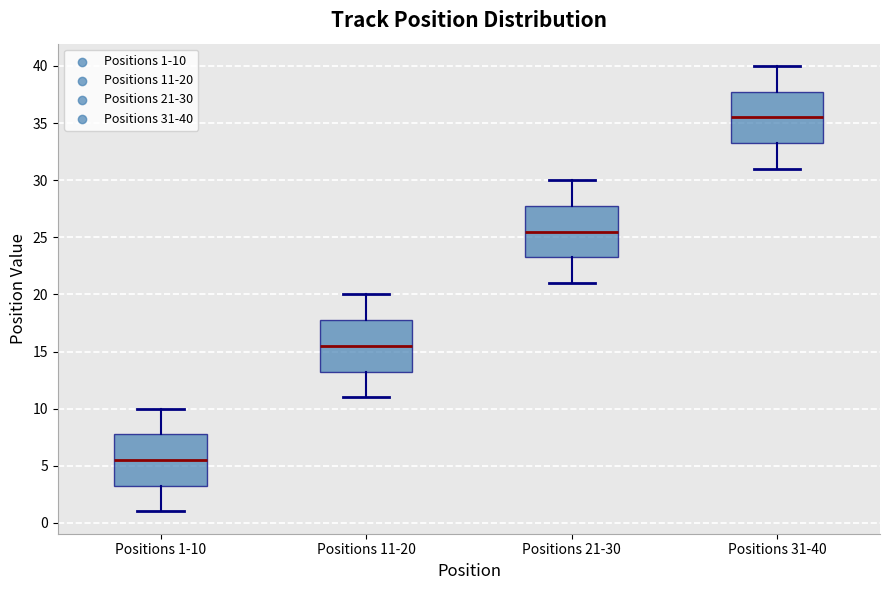

Reading left to right, read every box against the y-axis: the position of its median line, the range the box covers, and the ends of its whiskers. The values are not printed on the chart, so give them approximately, as read against the axis.

Positions 1-10: median 5.5, box 3.5 to 8.0, whiskers 1.0 to 10.0
Positions 11-20: median 15.5, box 13.5 to 18.0, whiskers 11.0 to 20.0
Positions 21-30: median 25.5, box 23.5 to 28.0, whiskers 21.0 to 30.0
Positions 31-40: median 35.5, box 33.5 to 38.0, whiskers 31.0 to 40.0